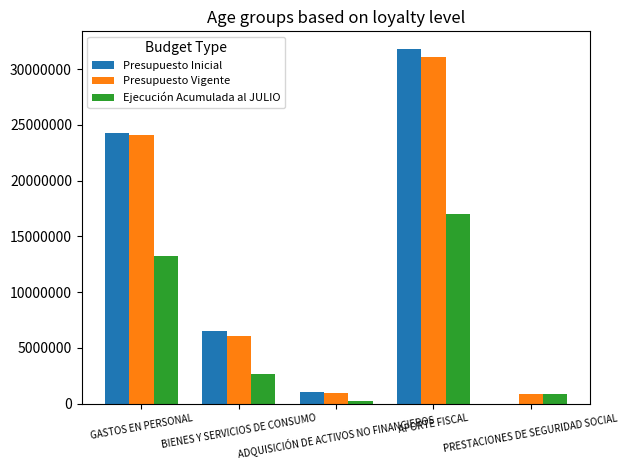

How many groups of bars are there?

5